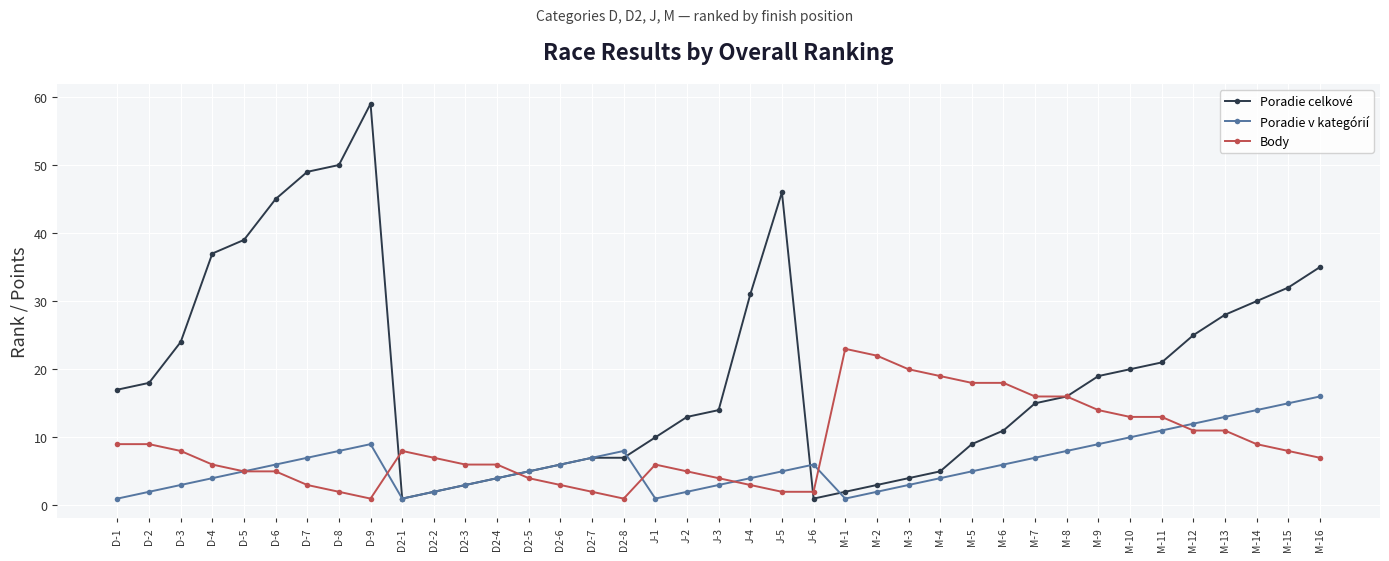

What is the label of the 19th point from the left?

J-2